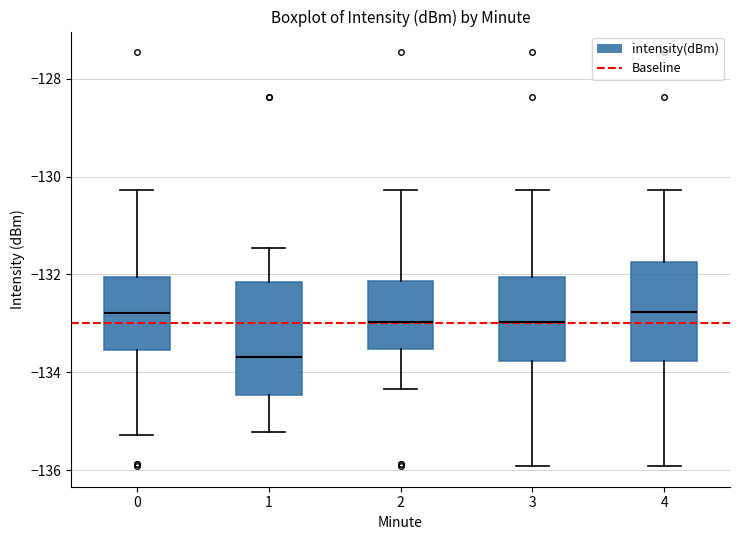

Reading left to right, read every box against the y-axis: the position of its median line, the range the box covers, and the ends of its whiskers. The values are not printed on the chart, so give them approximately, as read against the axis.

0: median -132.8, box -133.6 to -132.0, whiskers -135.2 to -130.2
1: median -133.6, box -134.4 to -132.2, whiskers -135.2 to -131.4
2: median -133.0, box -133.6 to -132.2, whiskers -134.4 to -130.2
3: median -133.0, box -133.8 to -132.0, whiskers -136.0 to -130.2
4: median -132.8, box -133.8 to -131.8, whiskers -136.0 to -130.2